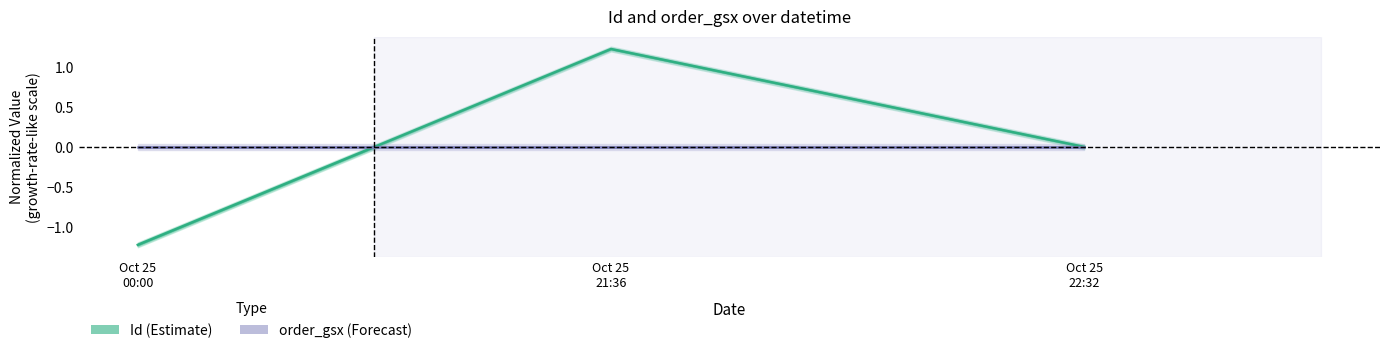

True or false: Id (Estimate) has a value of -0.5 at Oct 25
00:00.

False